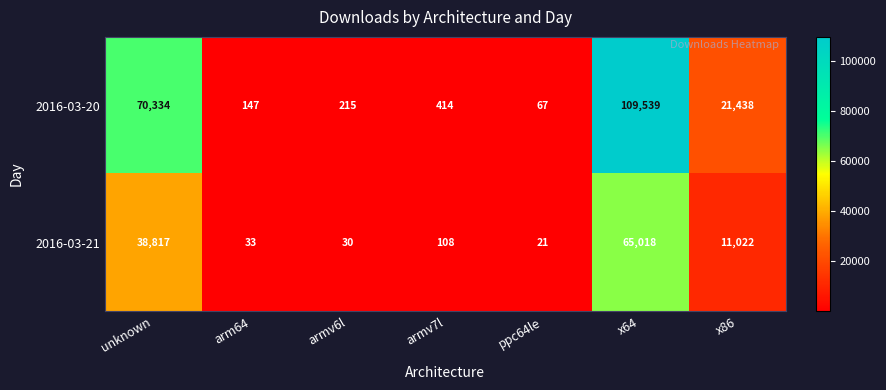

What is the sum of all 2016-03-21 values?

115049